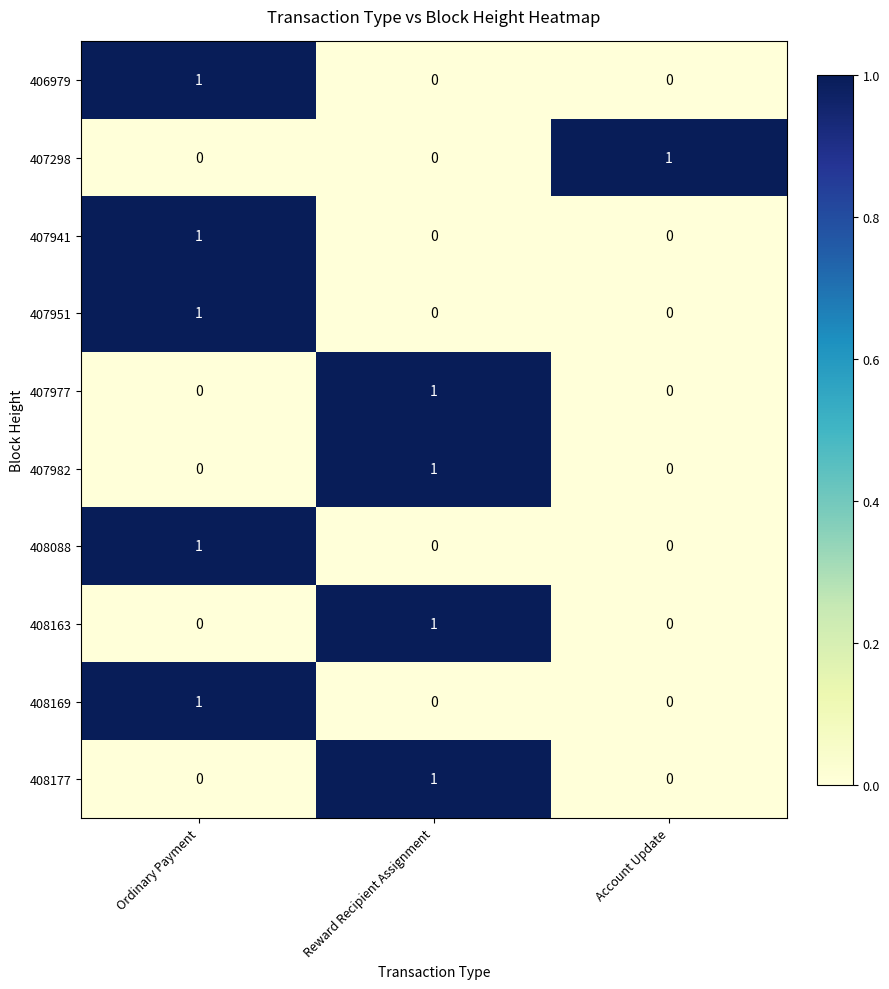

What is the total value across all series at Account Update?

1